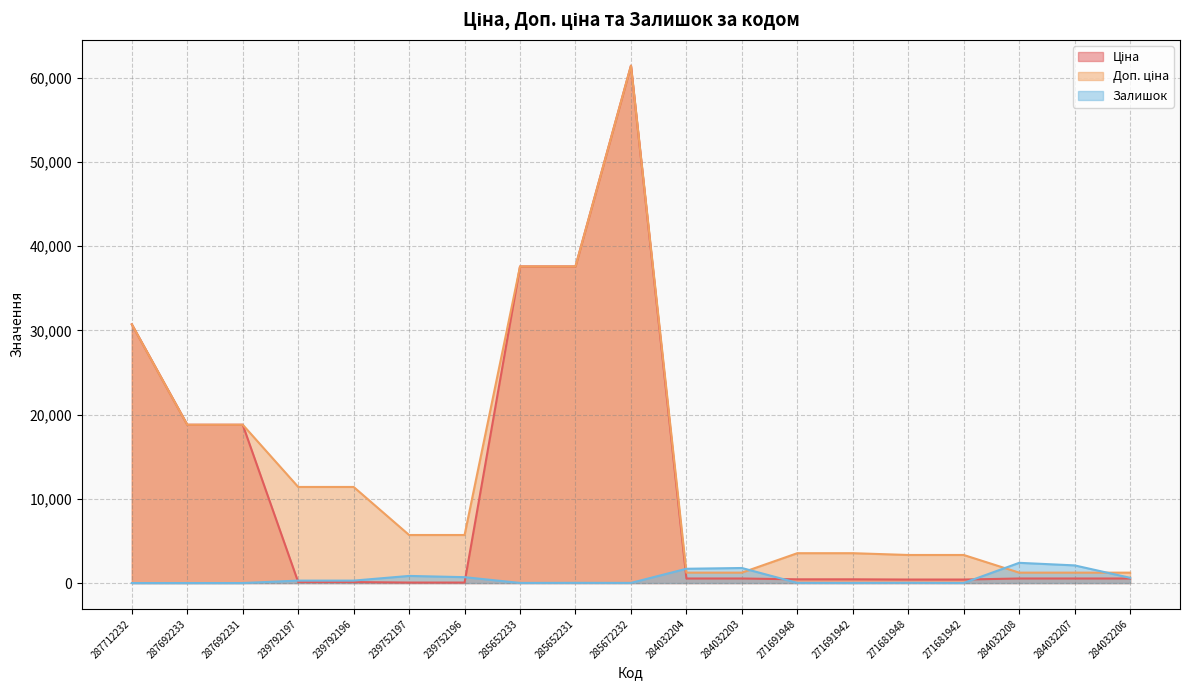

Between 239792196 and 285652231, which is larger?

285652231